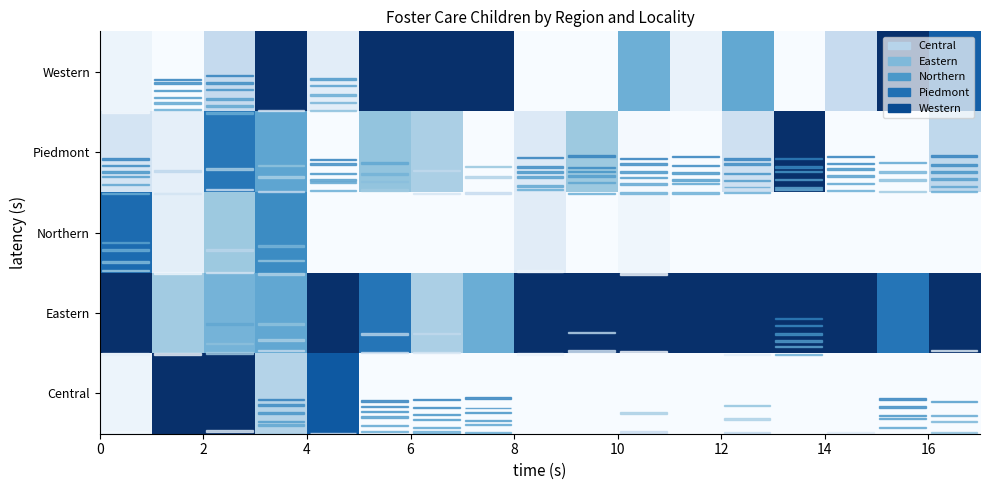

Reading left to right, transcribe all the data shown in this chart.

Western: 0.1	0.0	0.2	1.0	0.1	1.0	1.0	1.0	0.0	0.0	0.5	0.1	0.5	0.0	0.2	1.0	0.8
Piedmont: 0.2	0.1	0.7	0.5	0.0	0.4	0.3	0.0	0.1	0.4	0.0	0.0	0.2	1.0	0.0	0.0	0.3
Northern: 0.8	0.1	0.4	0.6	0.0	0.0	0.0	0.0	0.1	0.0	0.0	0.0	0.0	0.0	0.0	0.0	0.0
Eastern: 1.0	0.4	0.5	0.5	1.0	0.7	0.3	0.5	1.0	1.0	1.0	1.0	1.0	1.0	1.0	0.7	1.0
Central: 0.1	1.0	1.0	0.3	0.8	0.0	0.0	0.0	0.0	0.0	0.0	0.0	0.0	0.0	0.0	0.0	0.0